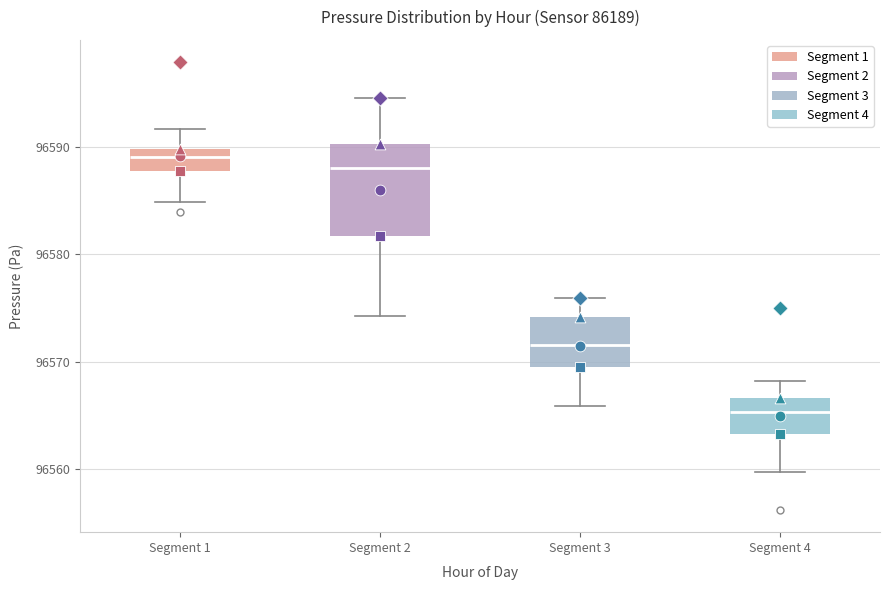

Reading left to right, read every box against the y-axis: the position of its median line, the range the box covers, and the ends of its whiskers. The values are not printed on the chart, so give them approximately, as read against the axis.

Segment 1: median 96589, box 96588 to 96590, whiskers 96585 to 96592
Segment 2: median 96588, box 96582 to 96590, whiskers 96574 to 96595
Segment 3: median 96572, box 96570 to 96574, whiskers 96566 to 96576
Segment 4: median 96565, box 96563 to 96567, whiskers 96560 to 96568